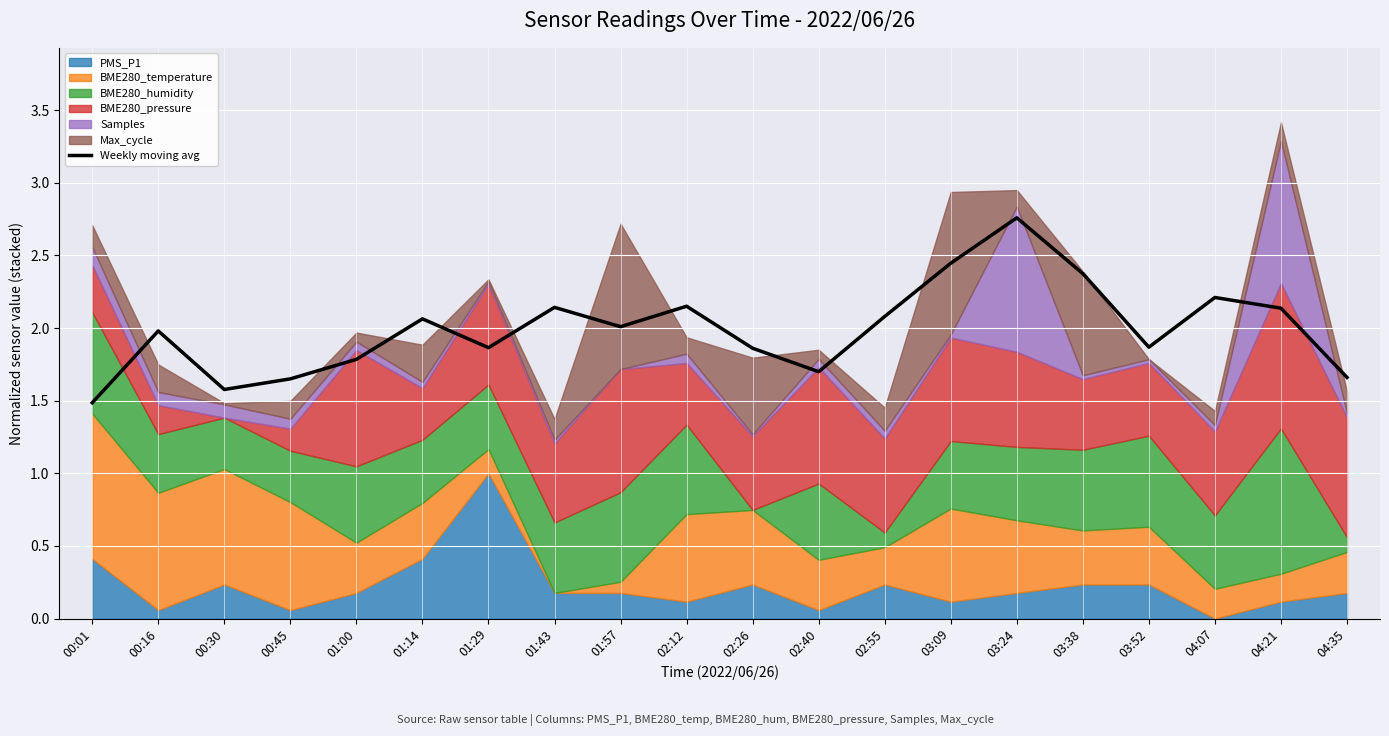

How many points are lower than both their immediate neighbors (excluding endpoints)?

5